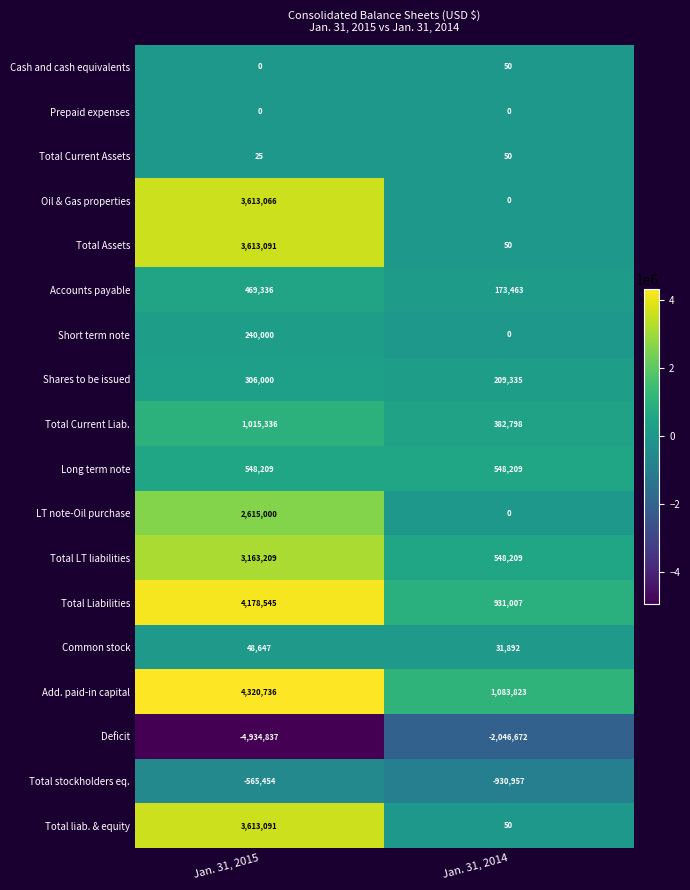

At which category is the sum across all series the highest?

Jan. 31, 2015